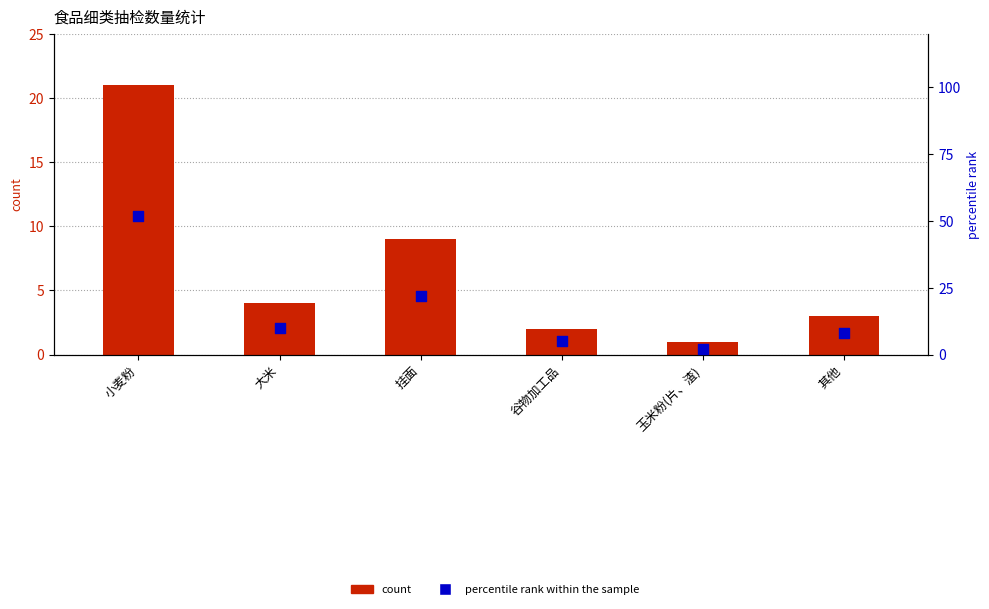

At which category is the sum across all series the highest?

小麦粉